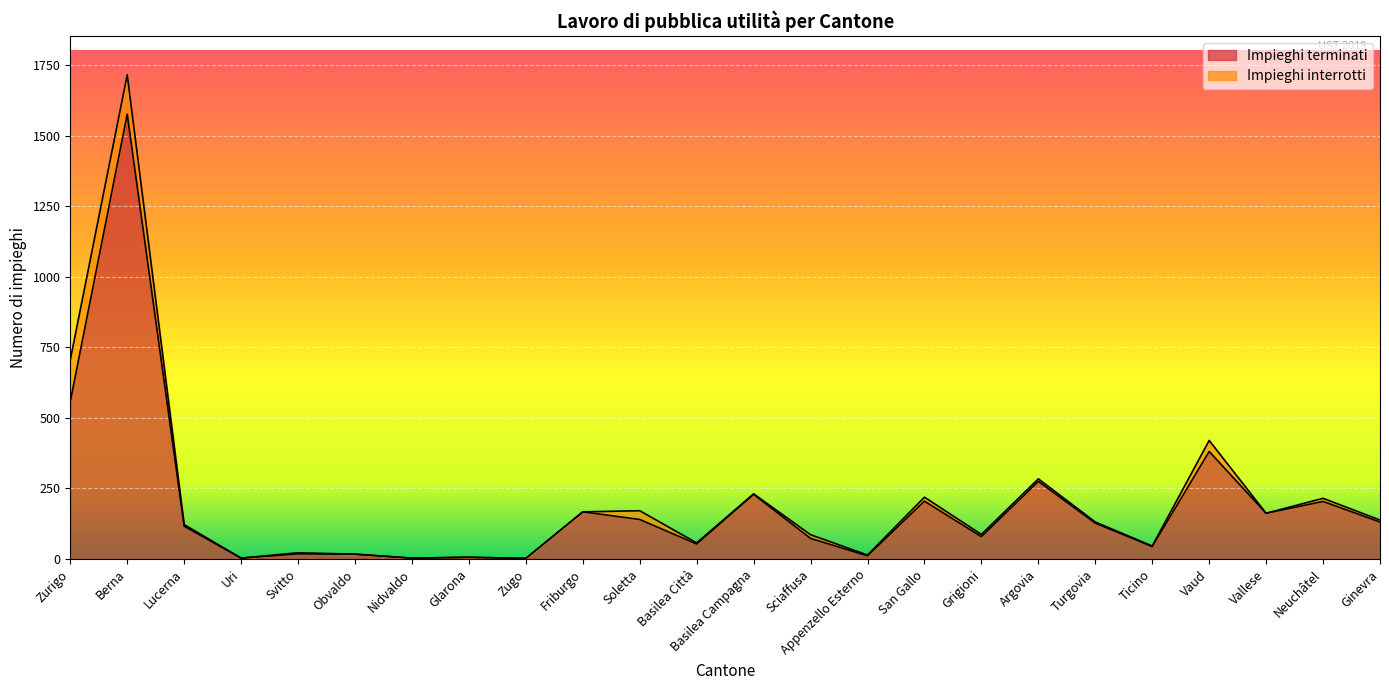

Which category has the lowest value across all series?

Zugo